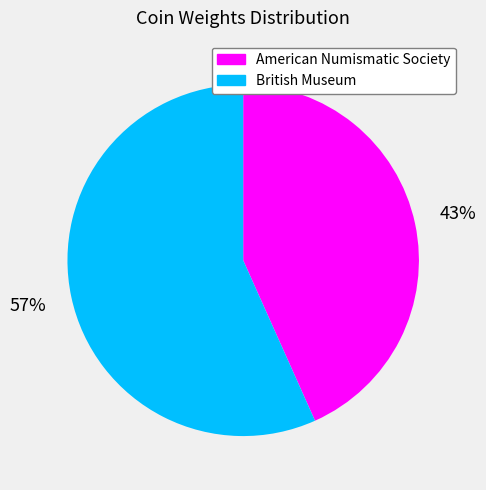

Which category accounts for the majority?

British Museum